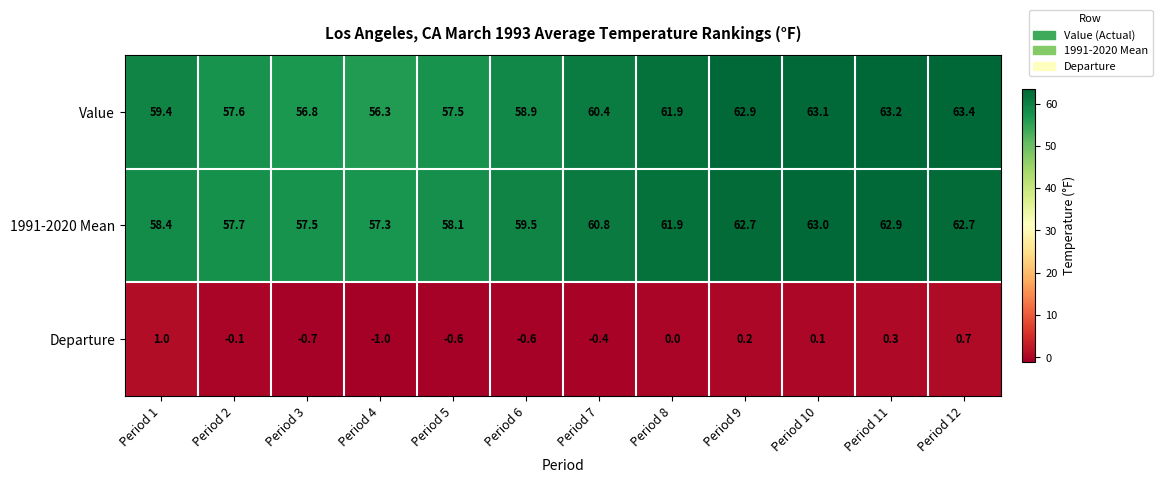

True or false: Departure has a value of -0.6 at Period 5.

True